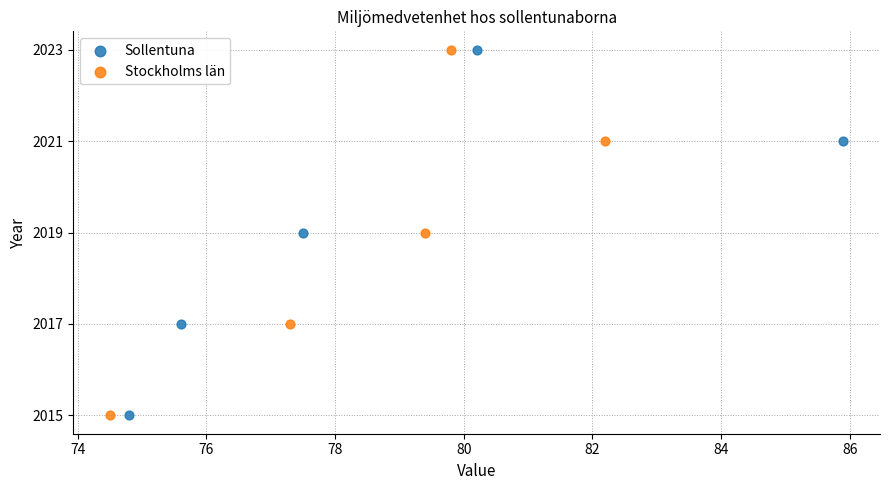

What are all the series names shown in the legend?

Sollentuna, Stockholms län